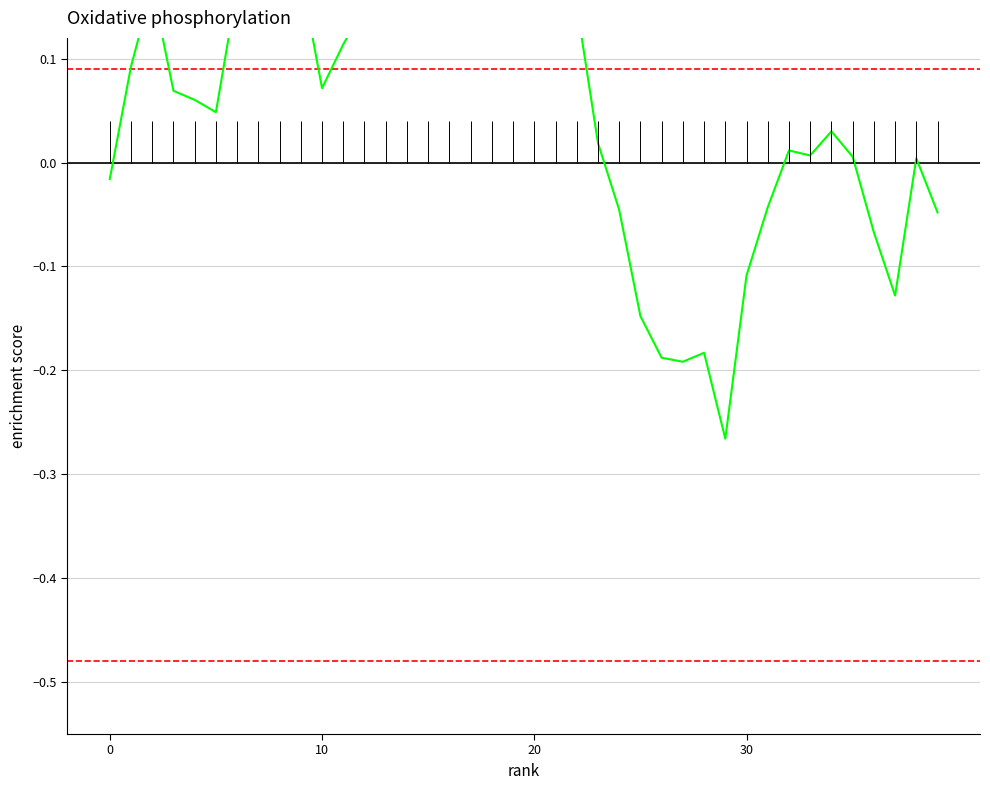

What is the change in value from 5 to 24?

-0.1